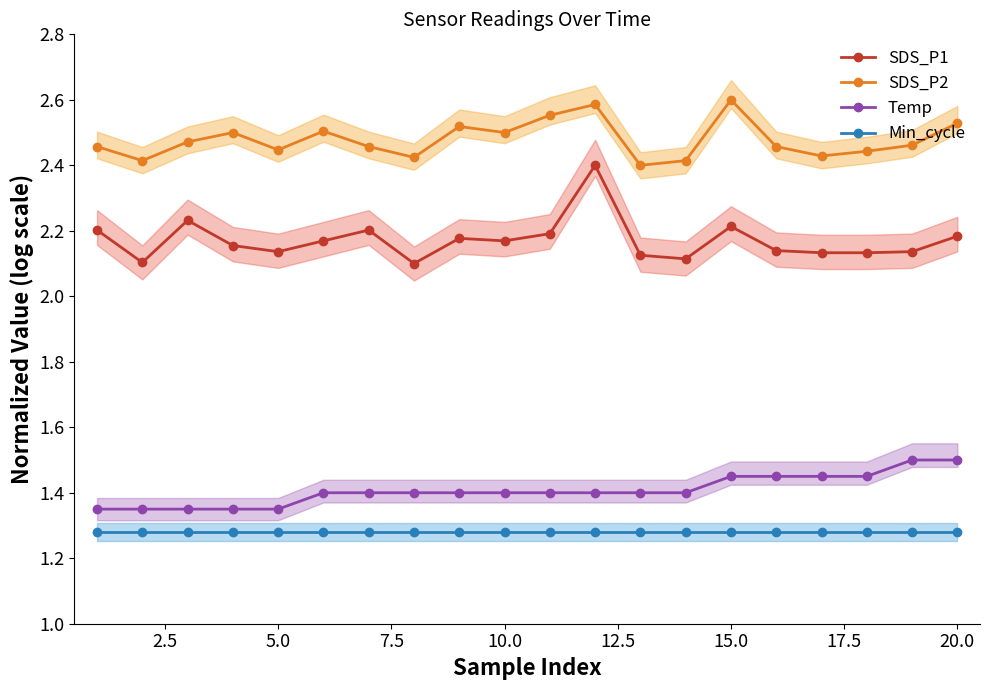

How many interior local valleys does the SDS_P1 series have?

5